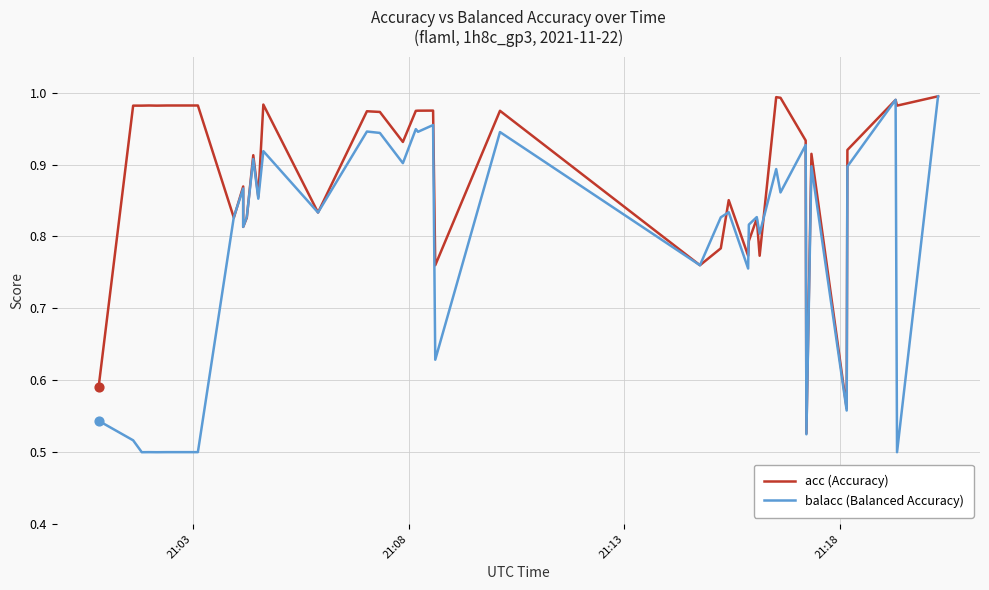

Which series reaches the maximum Y coordinate?

acc (Accuracy)